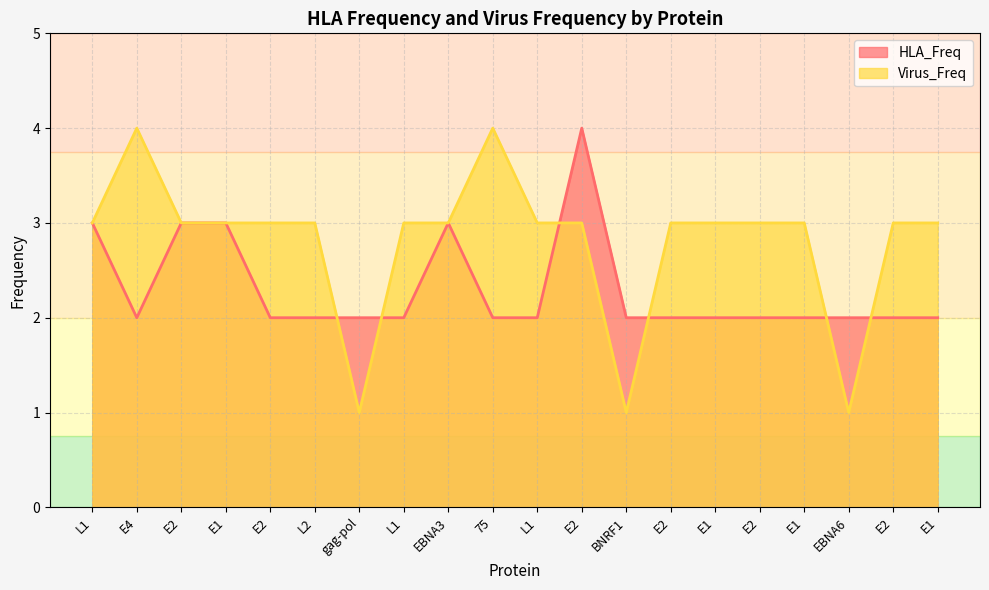

True or false: Virus_Freq and HLA_Freq intersect in this chart.

True